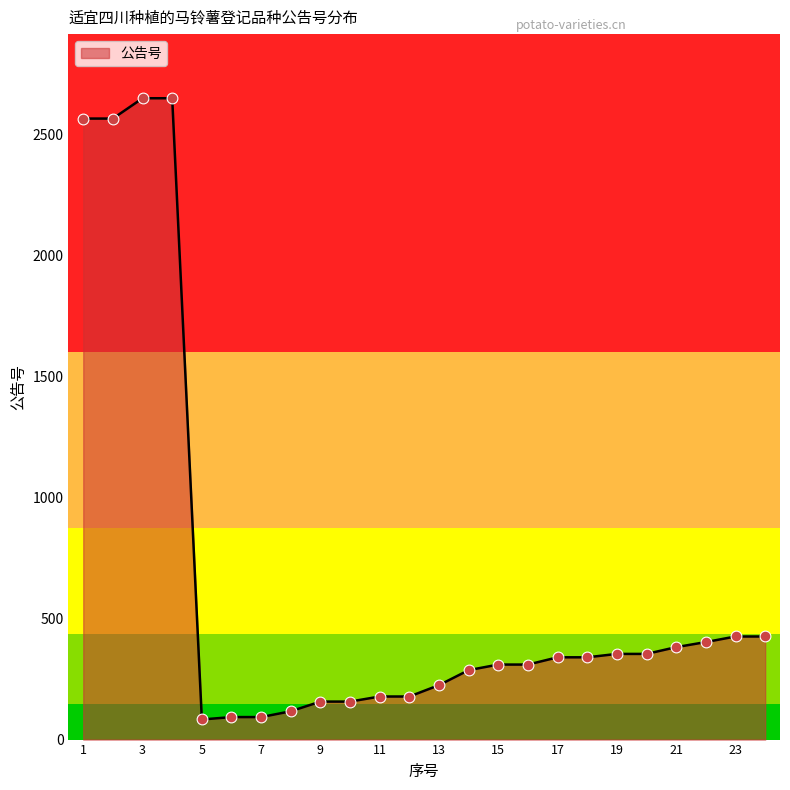

What is the greatest value displayed?

2650